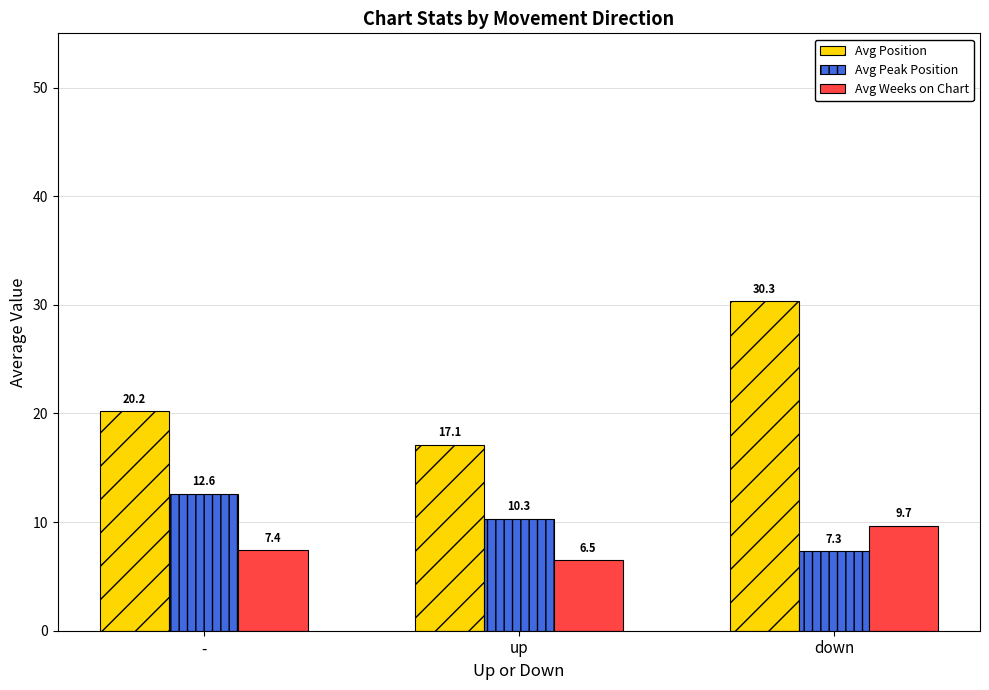

Reading left to right, transcribe all the data shown in this chart.

Avg Position: 20.2	17.1	30.3
Avg Peak Position: 12.6	10.3	7.3
Avg Weeks on Chart: 7.4	6.5	9.7